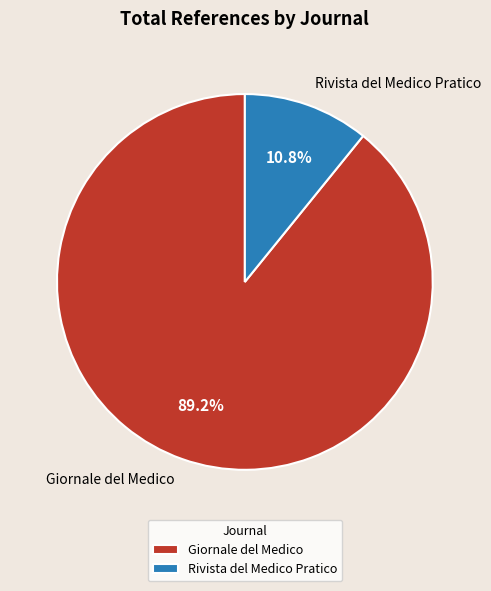

To the nearest percent, what is the average slice percentage?

50%